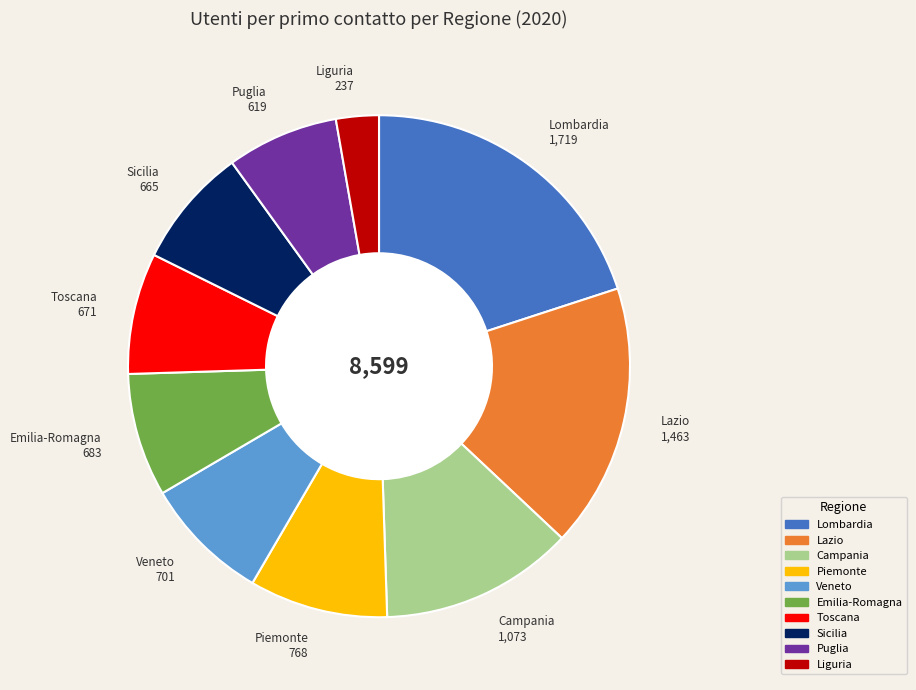

Is there a majority slice in this chart?

No